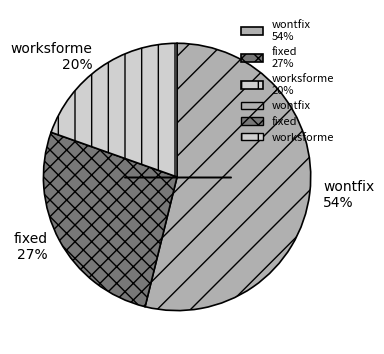

Is the sum of worksforme 20% and fixed 27% greater than half?

No